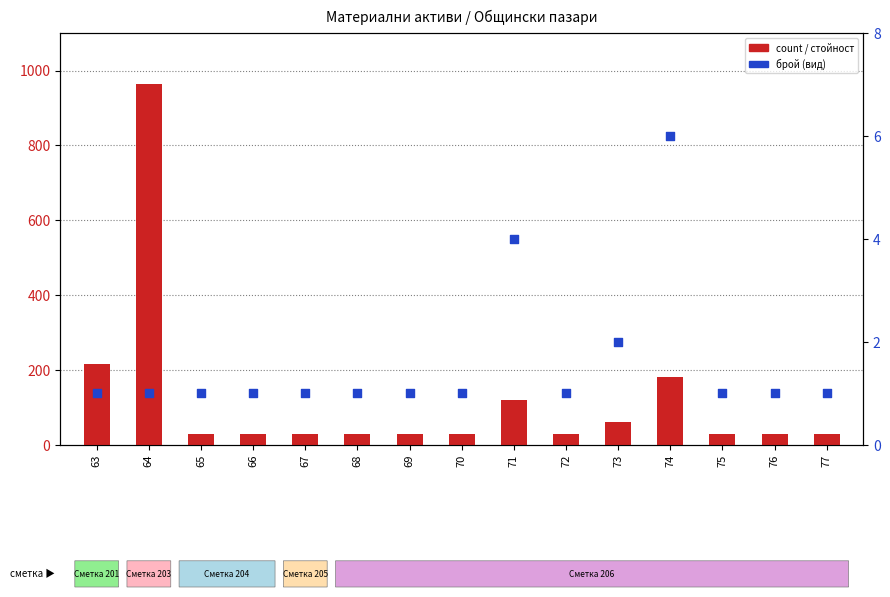

At how many categories does at least one series exceed 836?

1